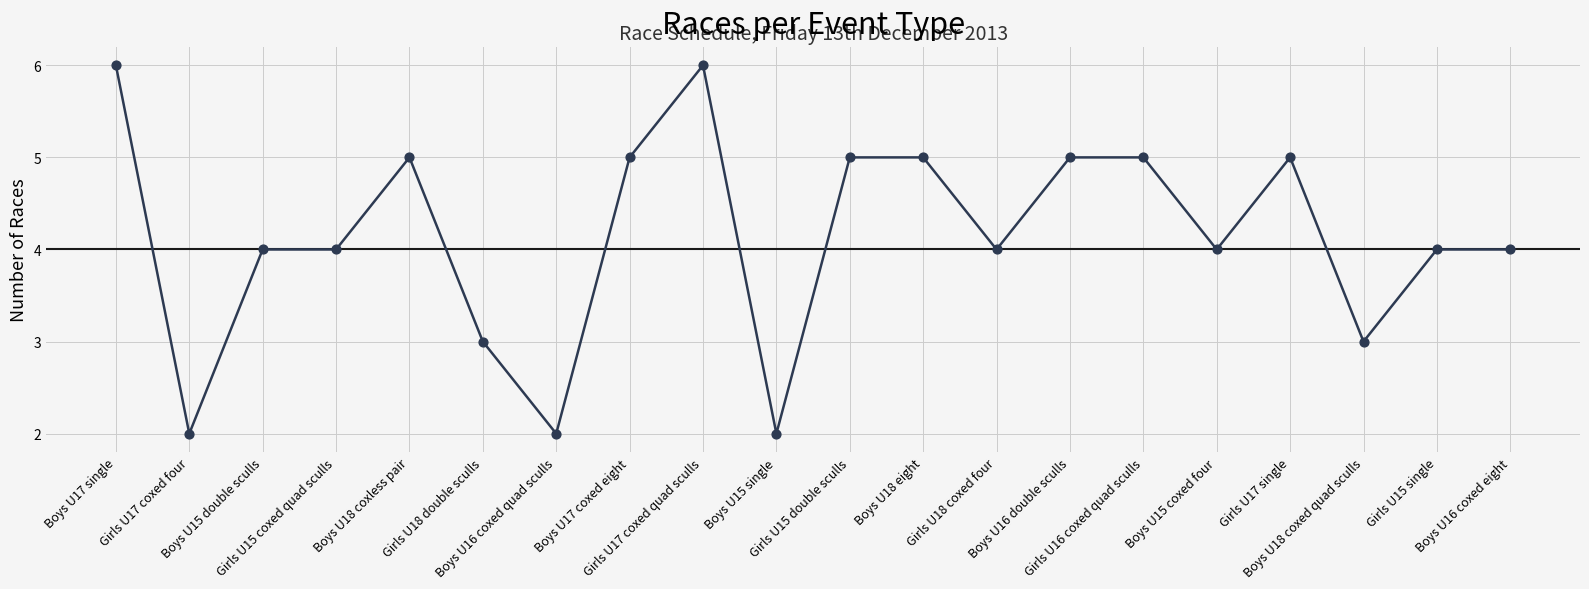

Which has a higher value, Boys U17 single or Boys U17 coxed eight?

Boys U17 single